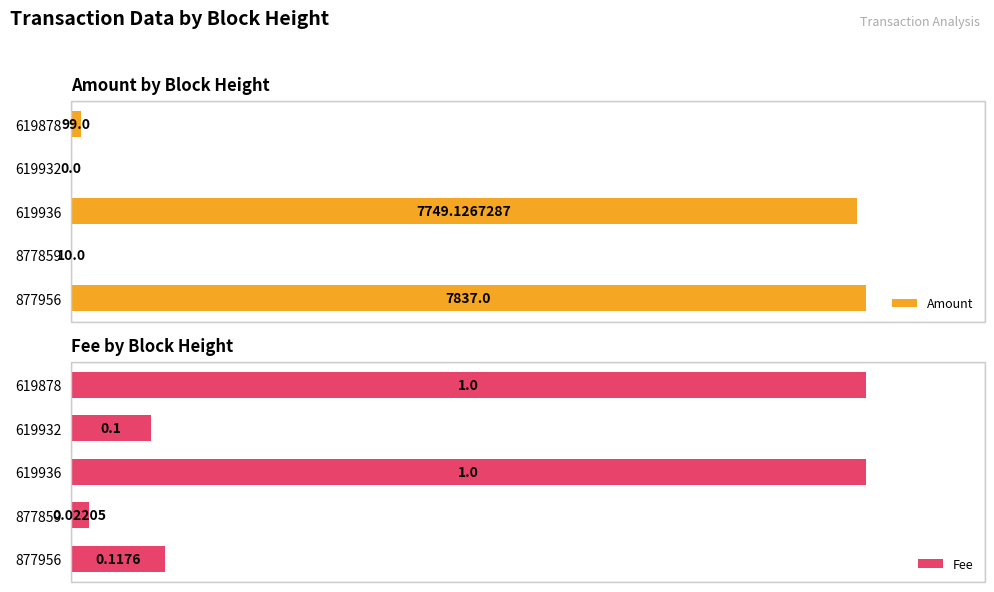

What is the value of the Amount bar at the 2nd from the left?

10.0